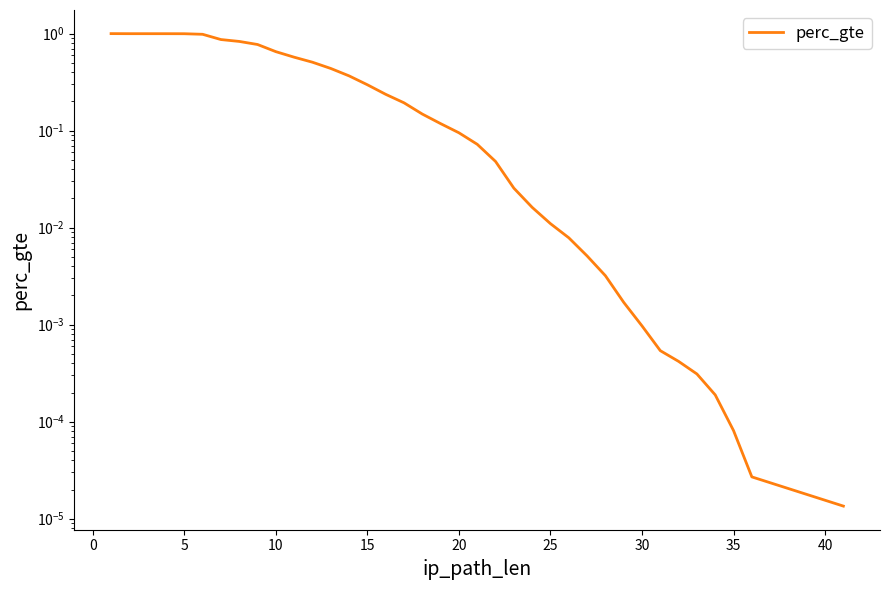

Between 15 and 24, which is larger?

15